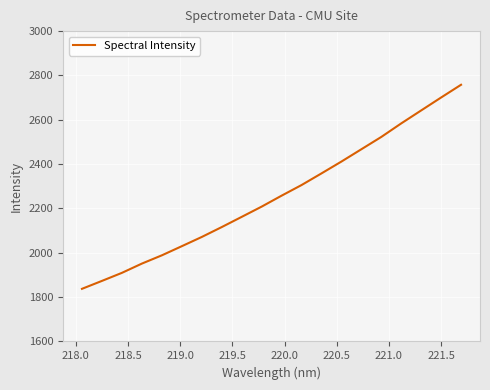

What is the value of the 5th point from the left?

1988.5